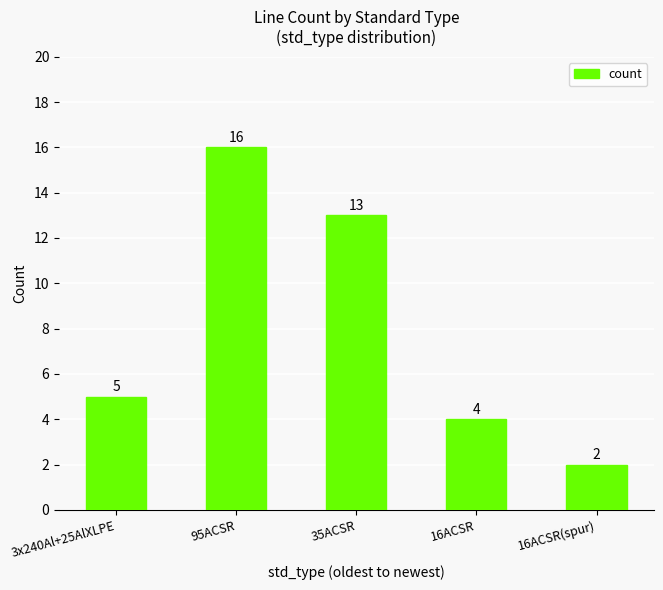

List the labels in order of value, smallest first.

16ACSR(spur), 16ACSR, 3x240Al+25AlXLPE, 35ACSR, 95ACSR